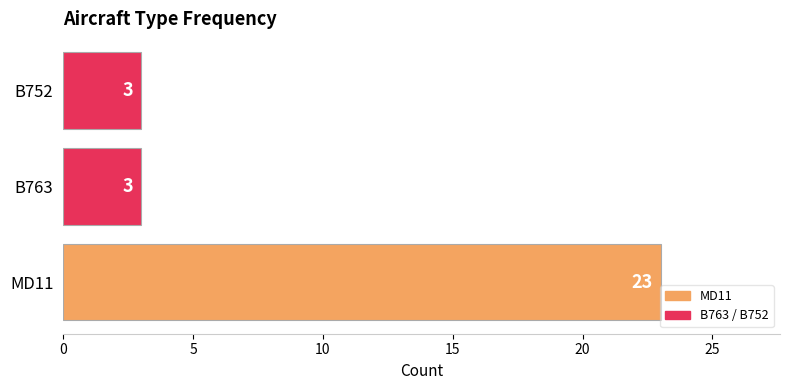

What is the change in value from MD11 to B763?

-20